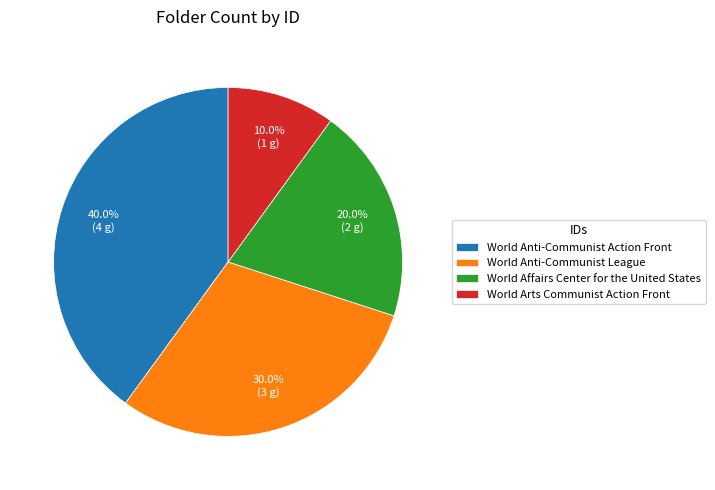

Rank the categories by value from lowest to highest.

World Arts Communist Action Front, World Affairs Center for the United States, World Anti-Communist League, World Anti-Communist Action Front